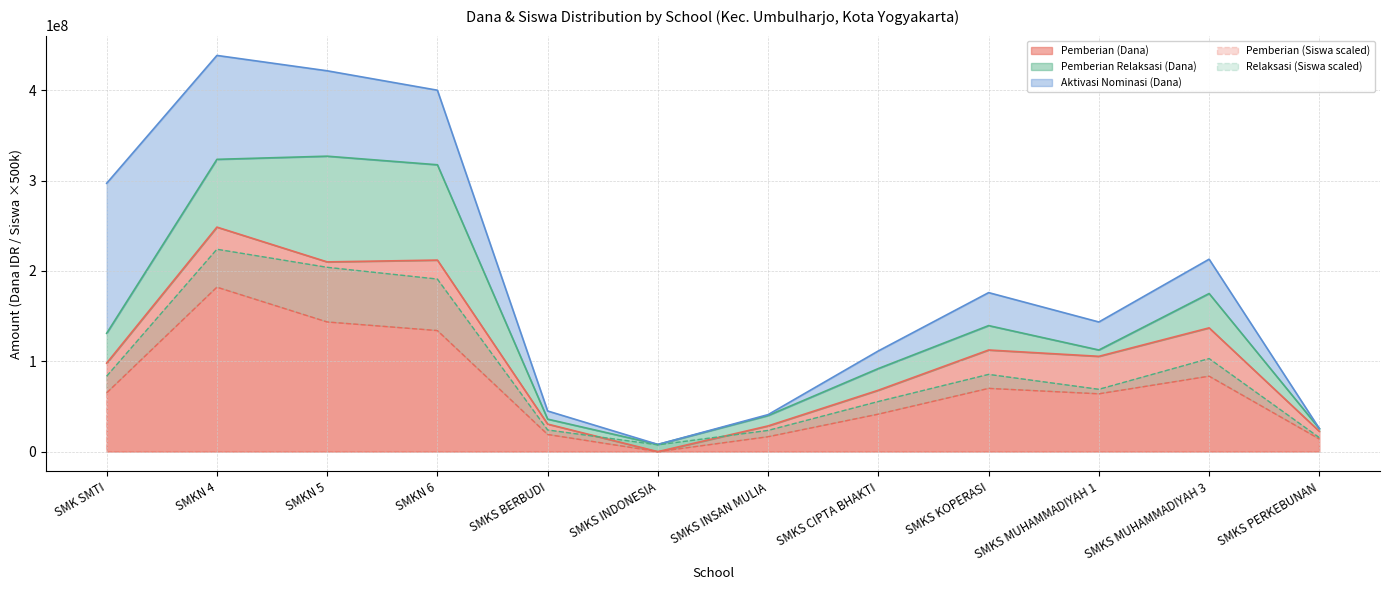

The Aktivasi Nominasi (Dana) series shows 41991161 at SMKN 6. True or false?

False